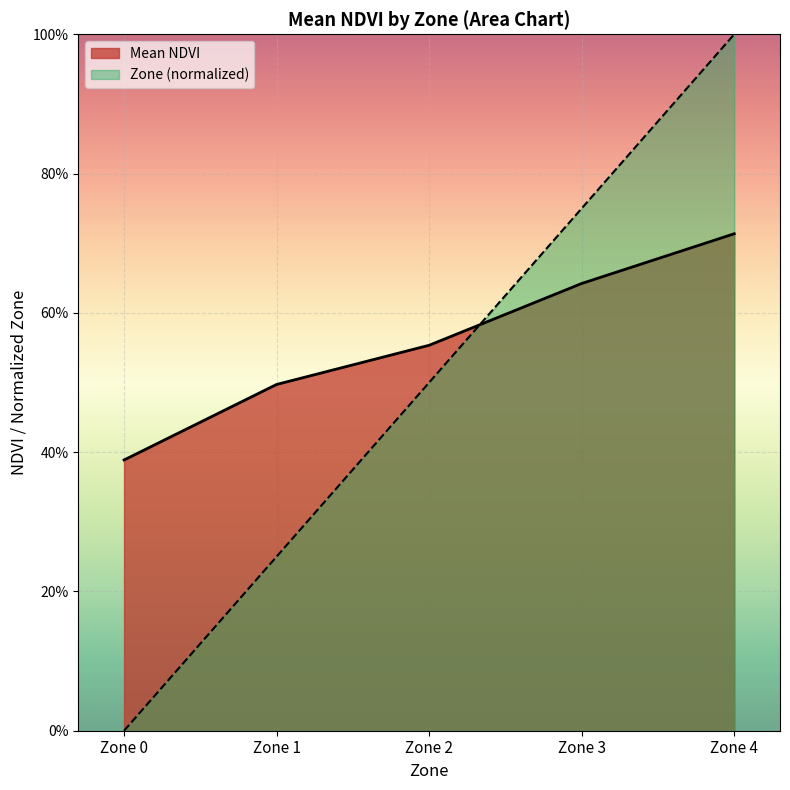

Which series has the largest total across all categories?

Mean NDVI